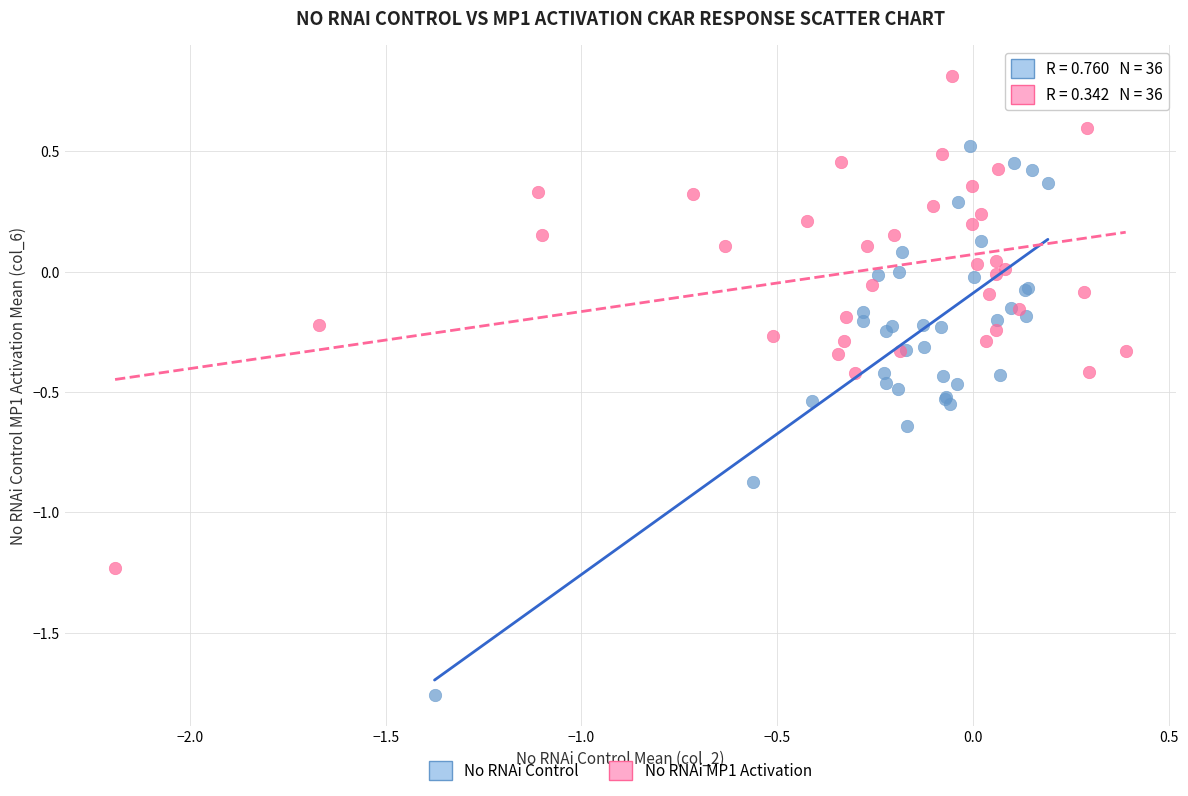

Which series reaches the maximum Y coordinate?

No RNAi MP1 Activation